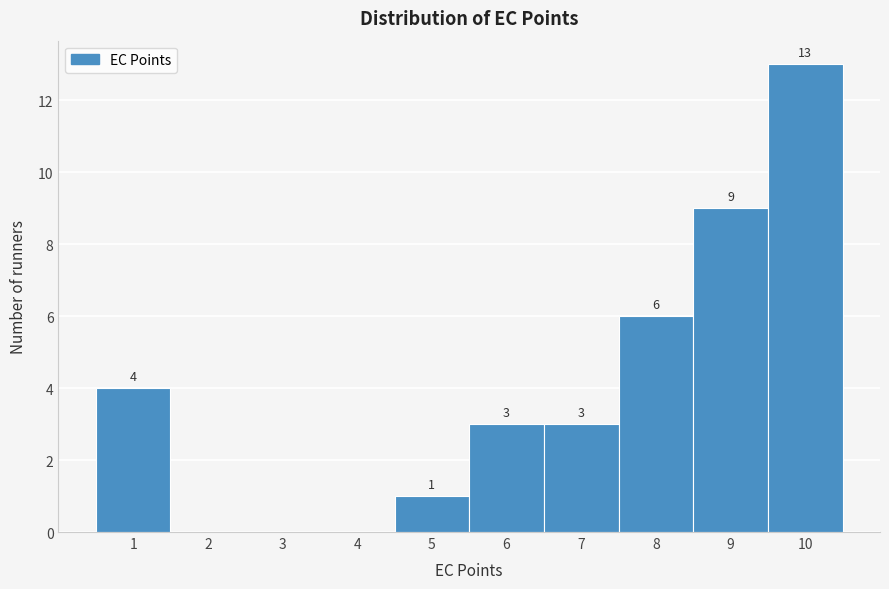

Which range on the x-axis has the tallest bar?

9.5 to 10.5